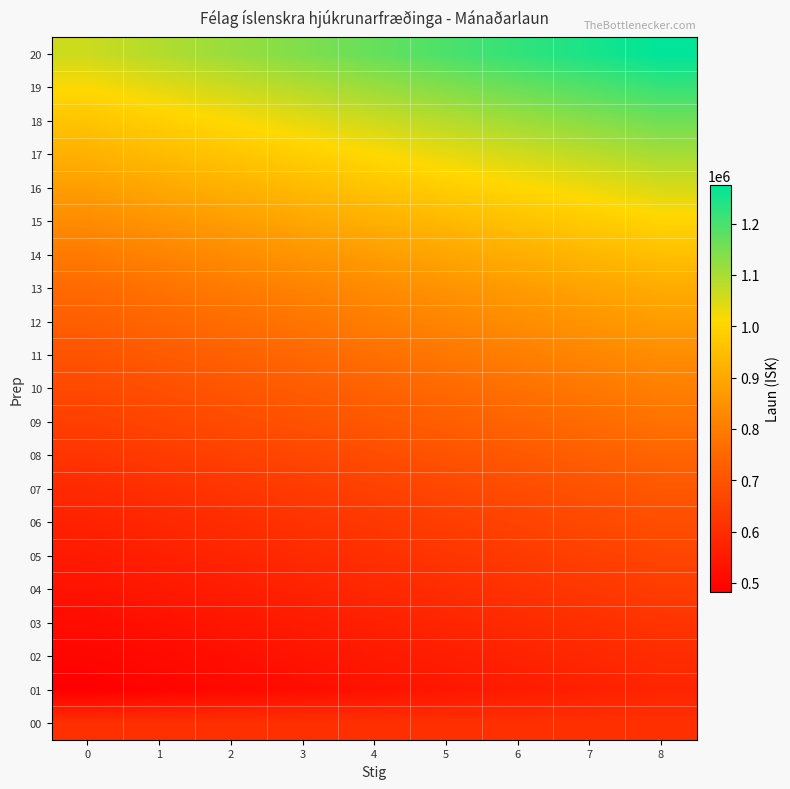

Which series changed the most between 2 and 4?

20